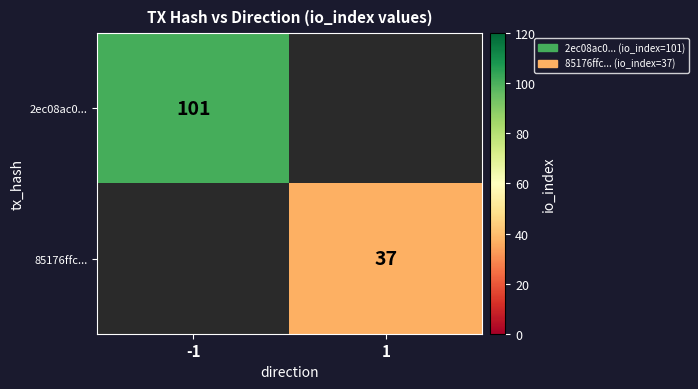

Is the value of 85176ffc... at 1 greater than the value of 2ec08ac0... at -1?

No